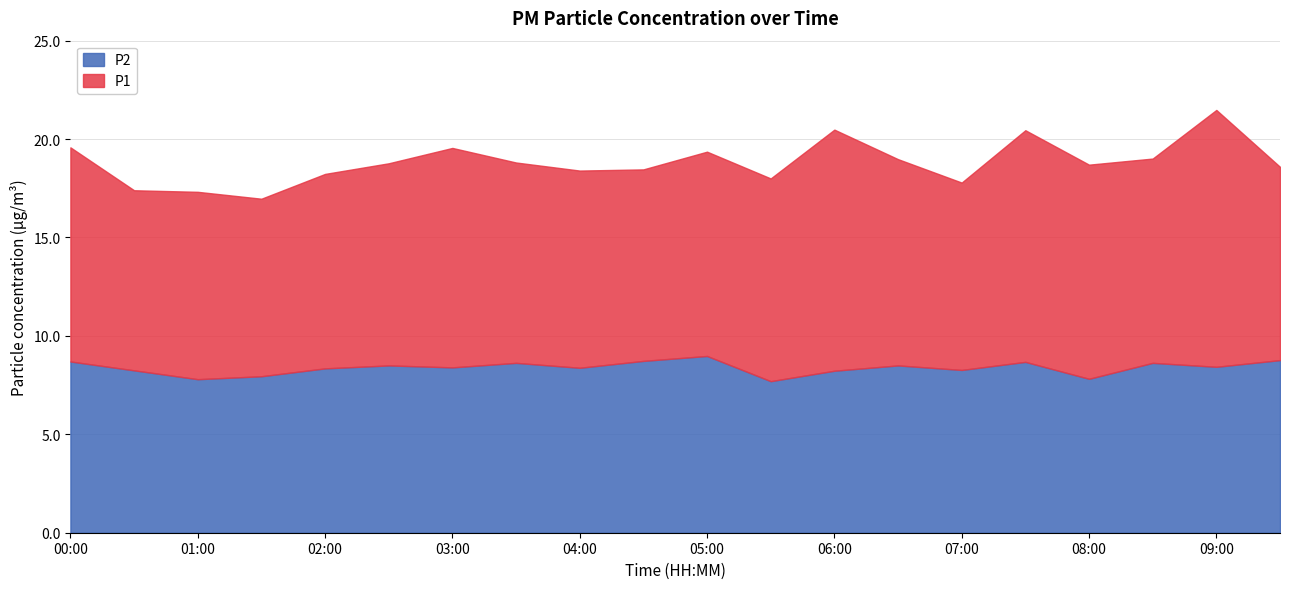

List the series in order of their overall mean, highest first.

P1, P2